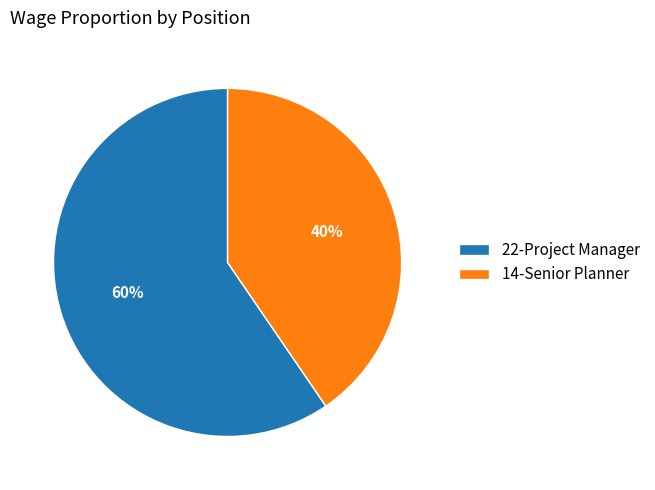

To the nearest percent, what is the average slice percentage?

50%